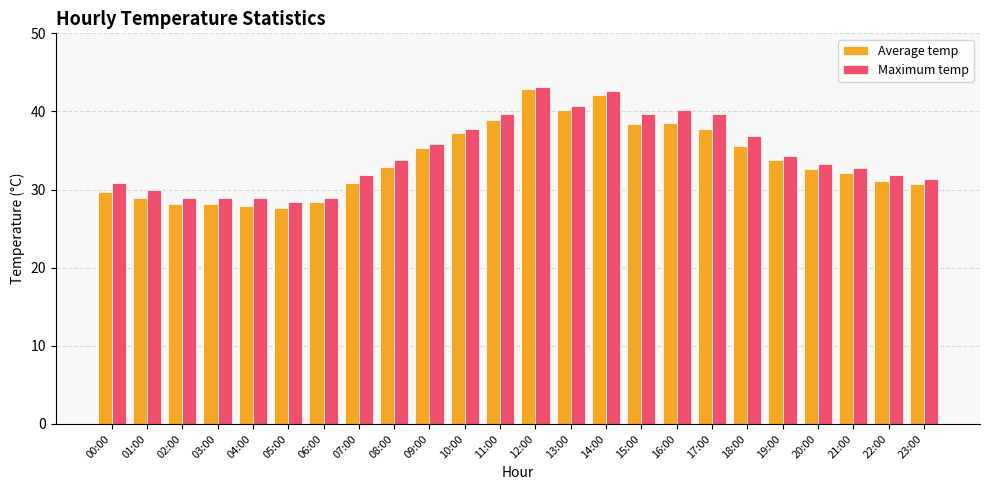

Rank the series by their average value, from lowest to highest.

Average temp, Maximum temp